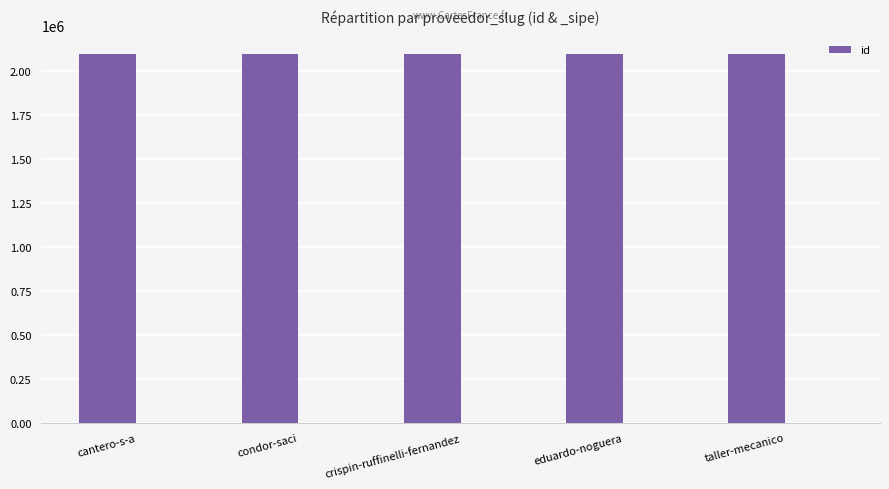

Count the number of categories in the chart.

5